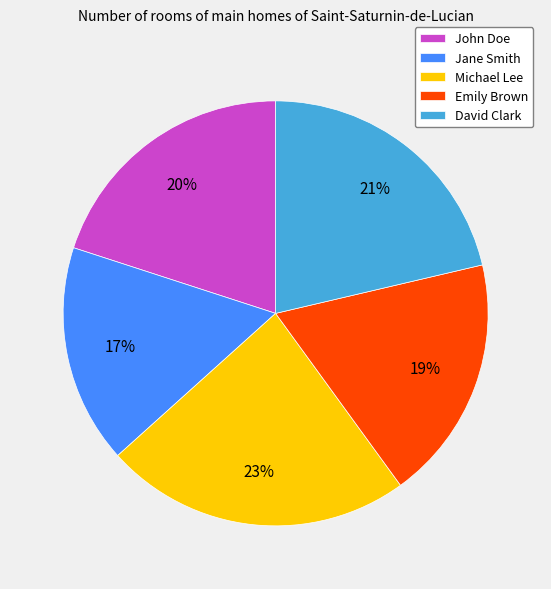

Do Jane Smith and Emily Brown together represent more than half of the pie?

No